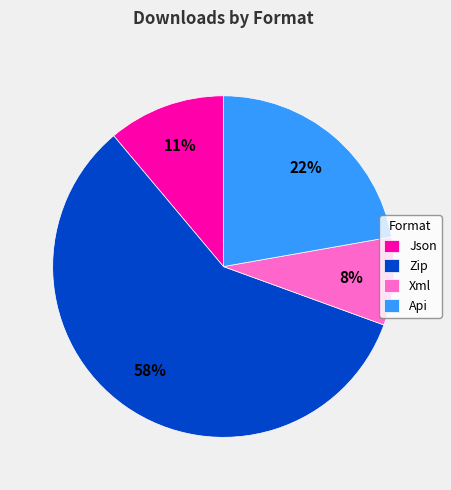

Do Xml and Json together represent more than half of the pie?

No